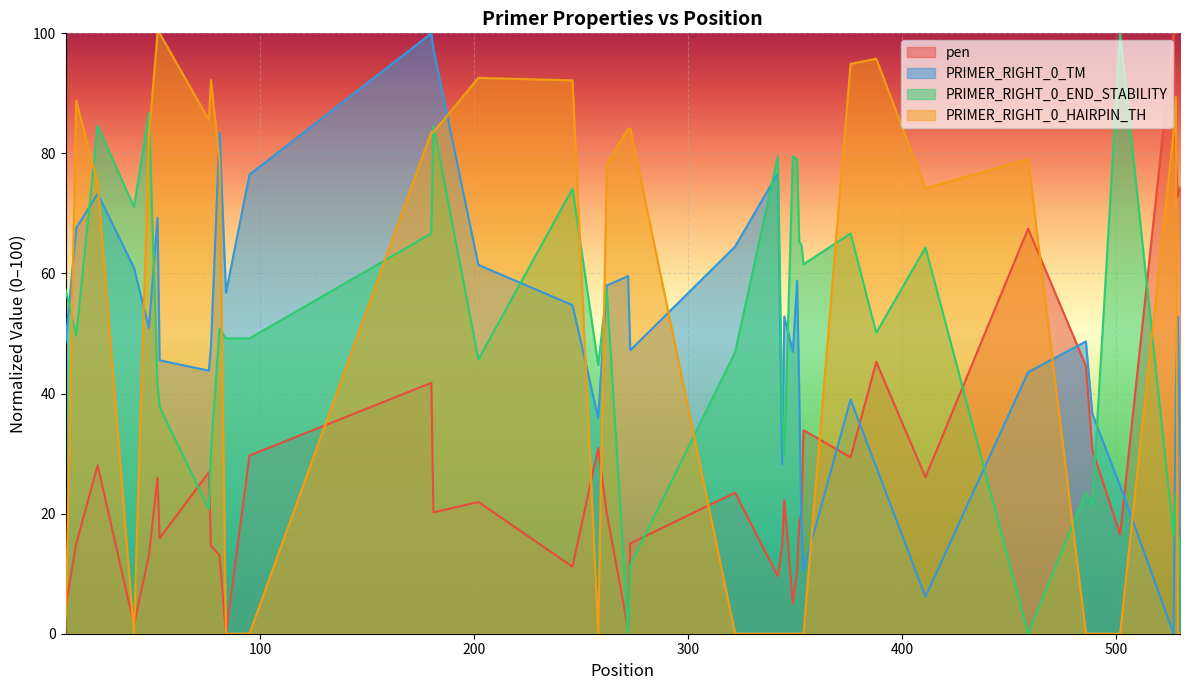

Which series ends up on top after the final intersection of PRIMER_RIGHT_0_TM and PRIMER_RIGHT_0_HAIRPIN_TH?

PRIMER_RIGHT_0_TM